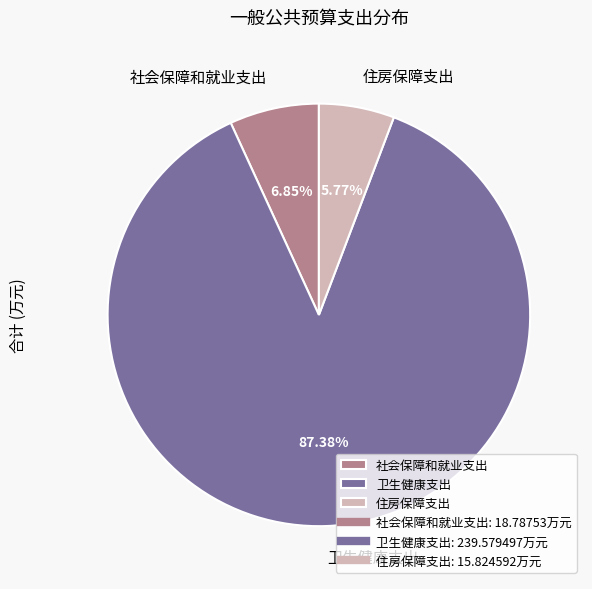

Count the number of slices in the pie.

3